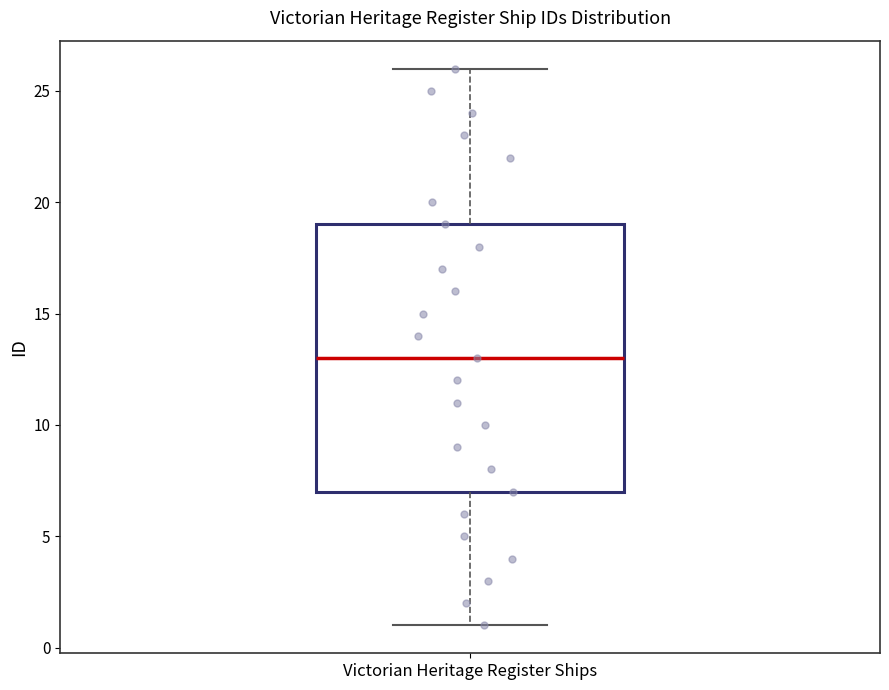

Where is the upper edge of the box for Victorian Heritage Register Ships on the y-axis? The values are not printed on the chart, so give them approximately, as read against the axis.

19